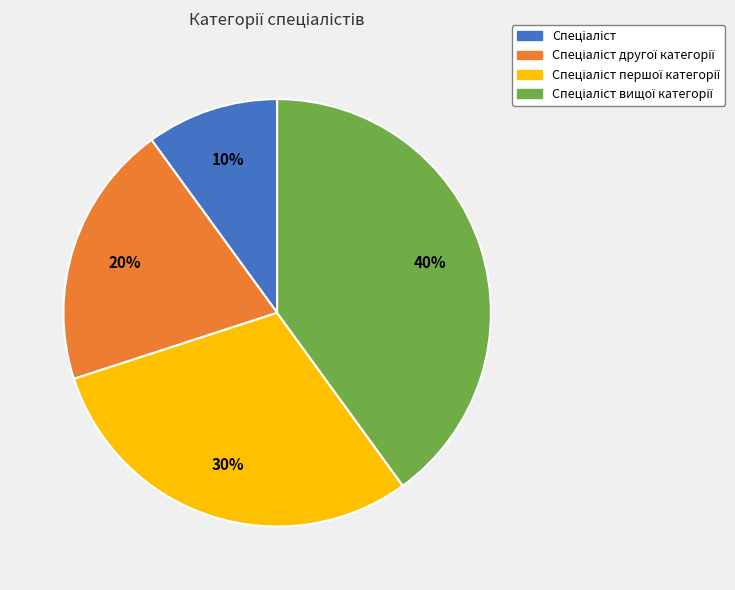

Is there any slice that represents more than half of the pie?

No